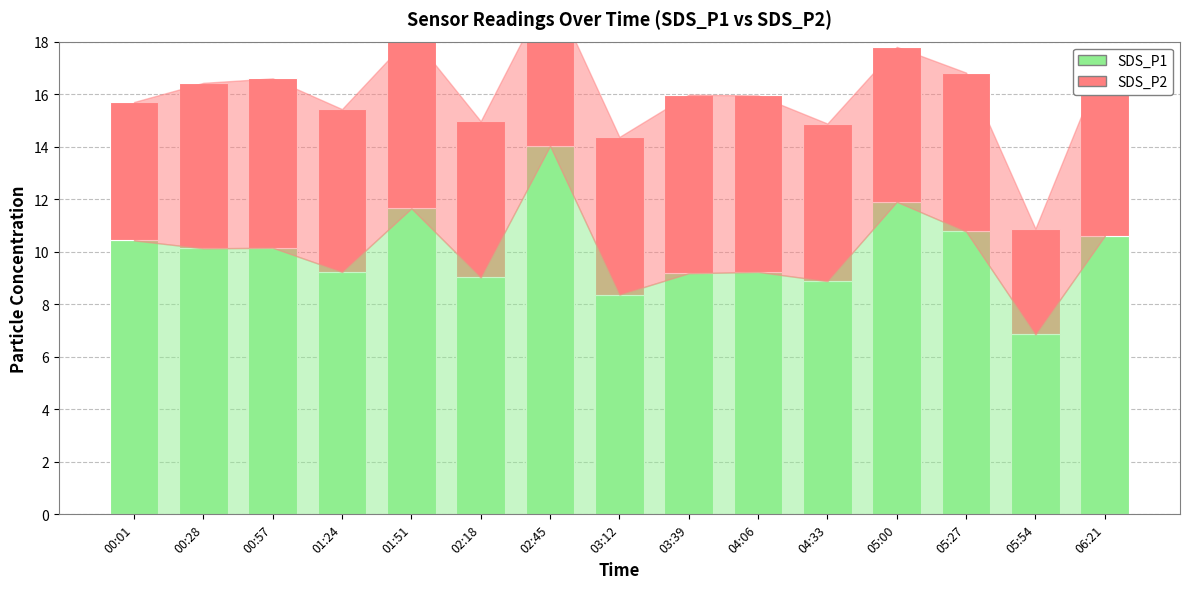

What is the difference between the highest and lowest values at 00:28?

3.8